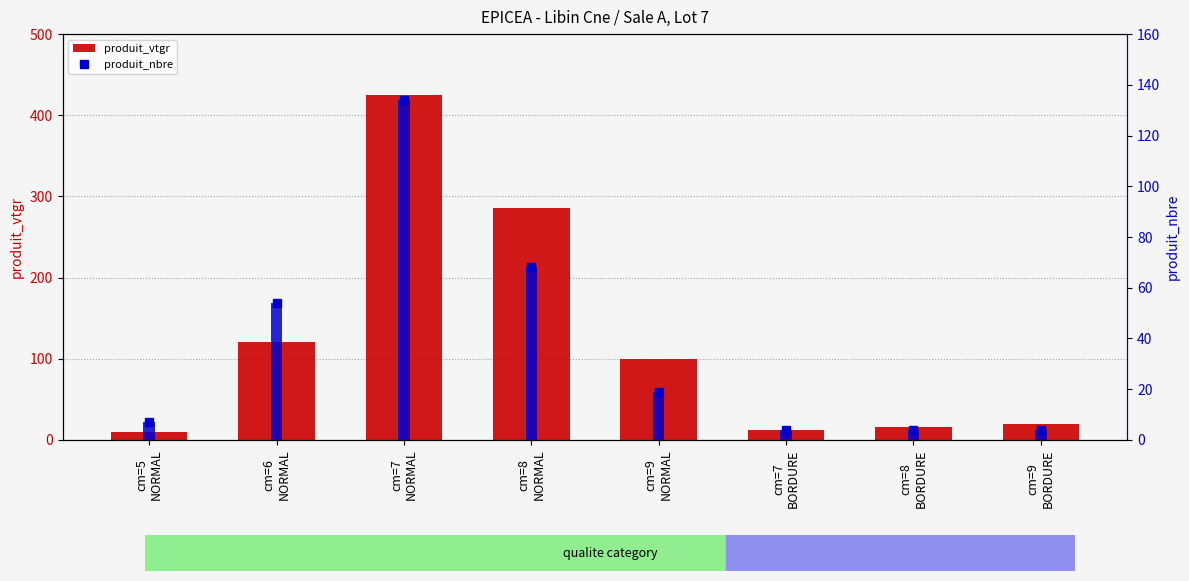

At which label does produit_nbre reach its peak?

cm=7
NORMAL